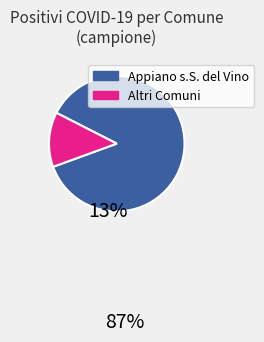

Is there a majority slice in this chart?

Yes